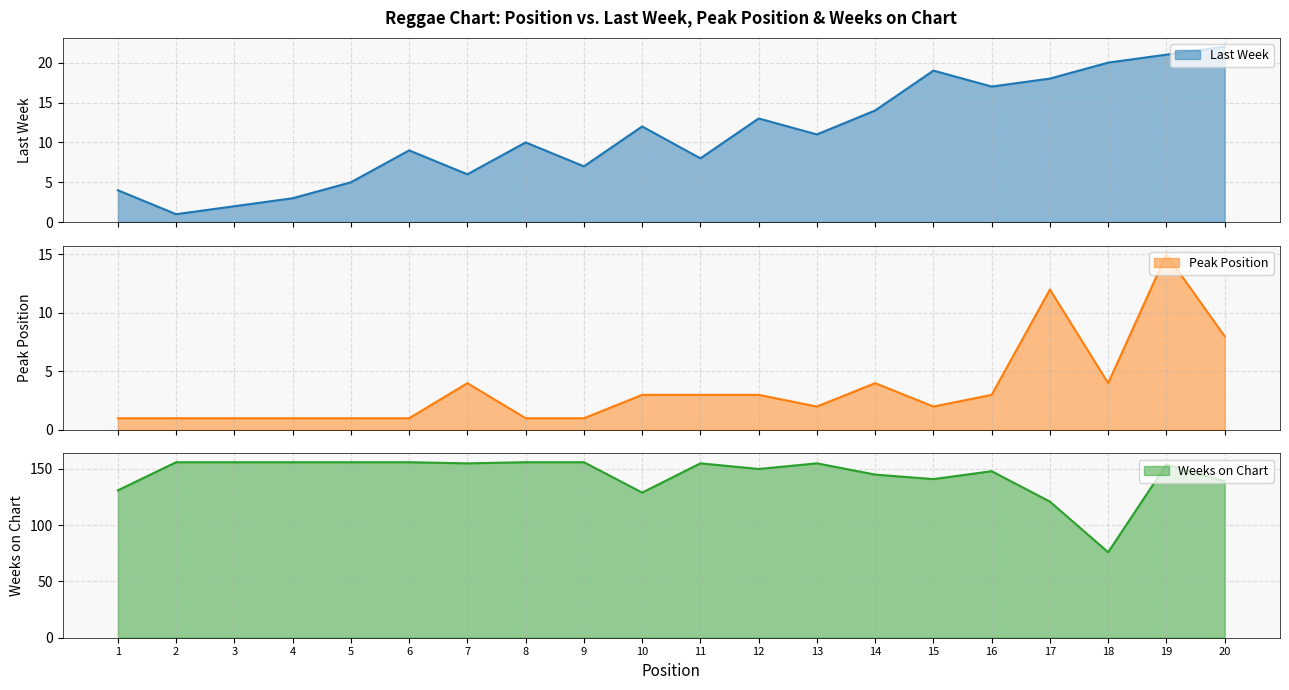

Reading left to right, what are all the values shown in this chart?

Last Week: 1=4	2=1	3=2	4=3	5=5	6=9	7=6	8=10	9=7	10=12	11=8	12=13	13=11	14=14	15=19	16=17	17=18	18=20	19=21	20=22
Peak Position: 1=1	2=1	3=1	4=1	5=1	6=1	7=4	8=1	9=1	10=3	11=3	12=3	13=2	14=4	15=2	16=3	17=12	18=4	19=15	20=8
Weeks on Chart: 1=131	2=156	3=156	4=156	5=156	6=156	7=155	8=156	9=156	10=129	11=155	12=150	13=155	14=145	15=141	16=148	17=121	18=76	19=154	20=139